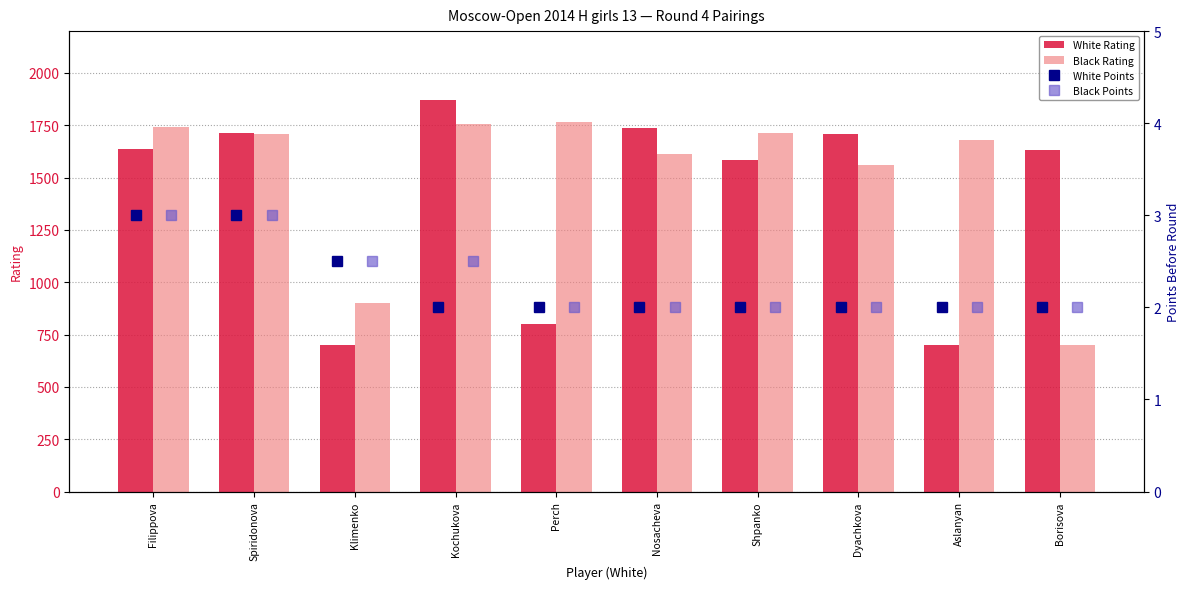

How many data points in Black Rating are above 1710?

4